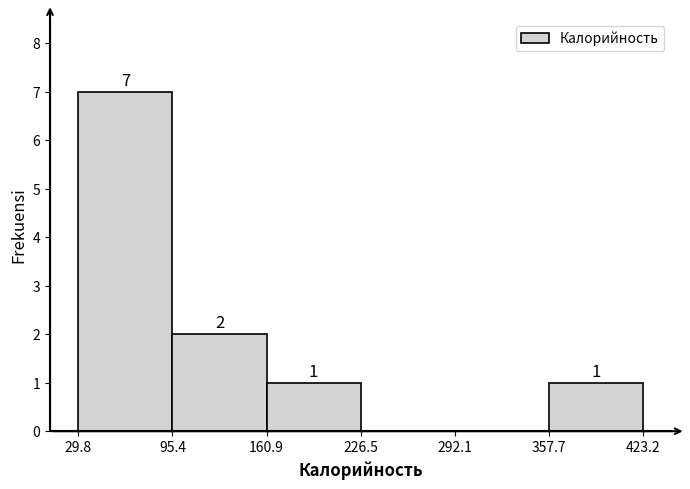

Over which range of the x-axis is the bar tallest?

29.8 to 95.4